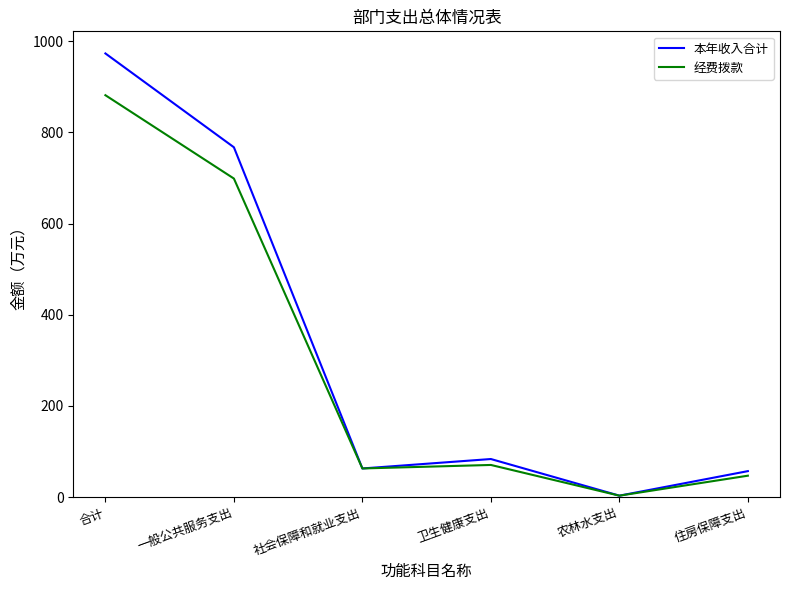

What is the total value across all series at 卫生健康支出?

153.8